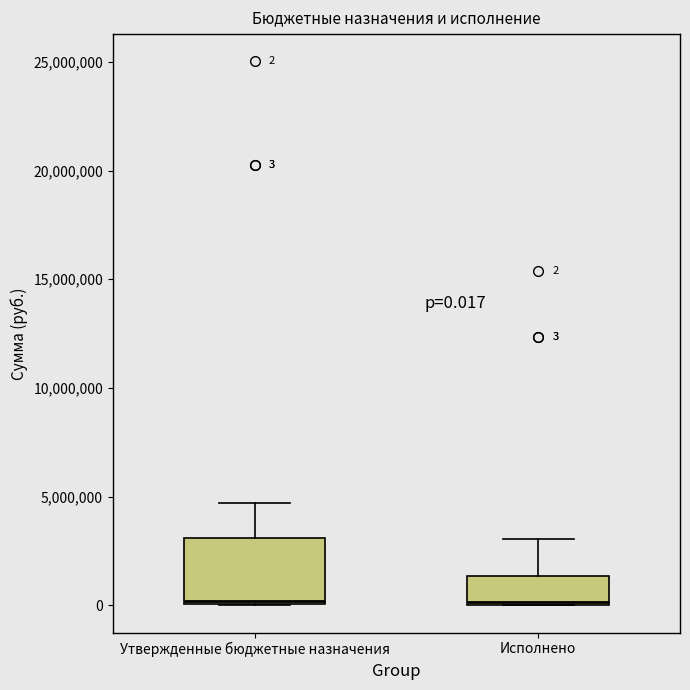

Comparing the boxes themselves (not the whiskers), which one is the tallest?

Утвержденные бюджетные назначения